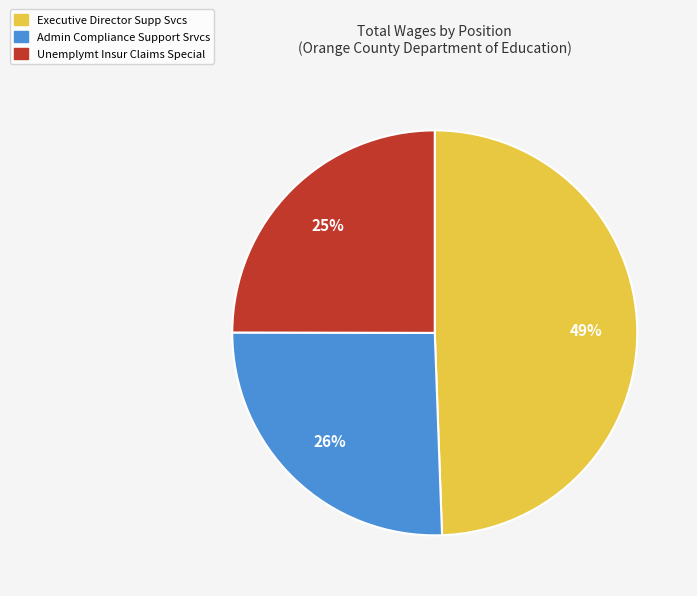

To the nearest percent, what portion does Admin Compliance Support Srvcs represent?

26%